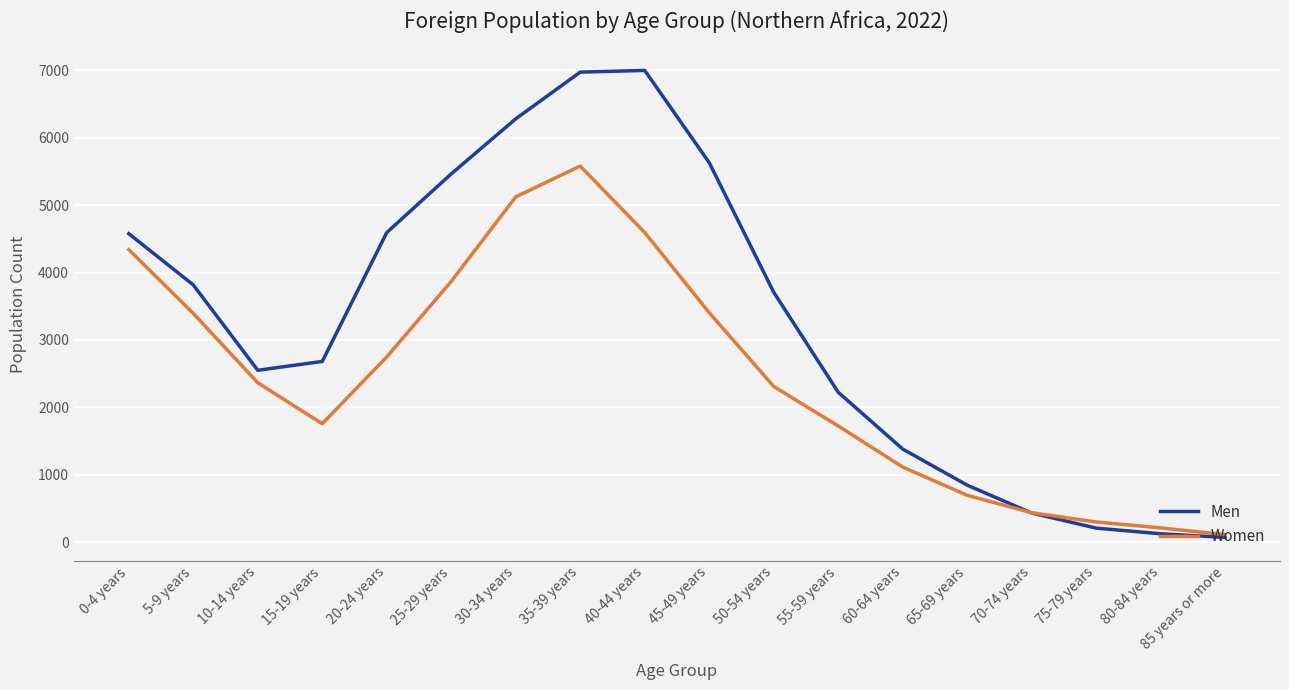

Which series changed the most between 45-49 years and 75-79 years?

Men